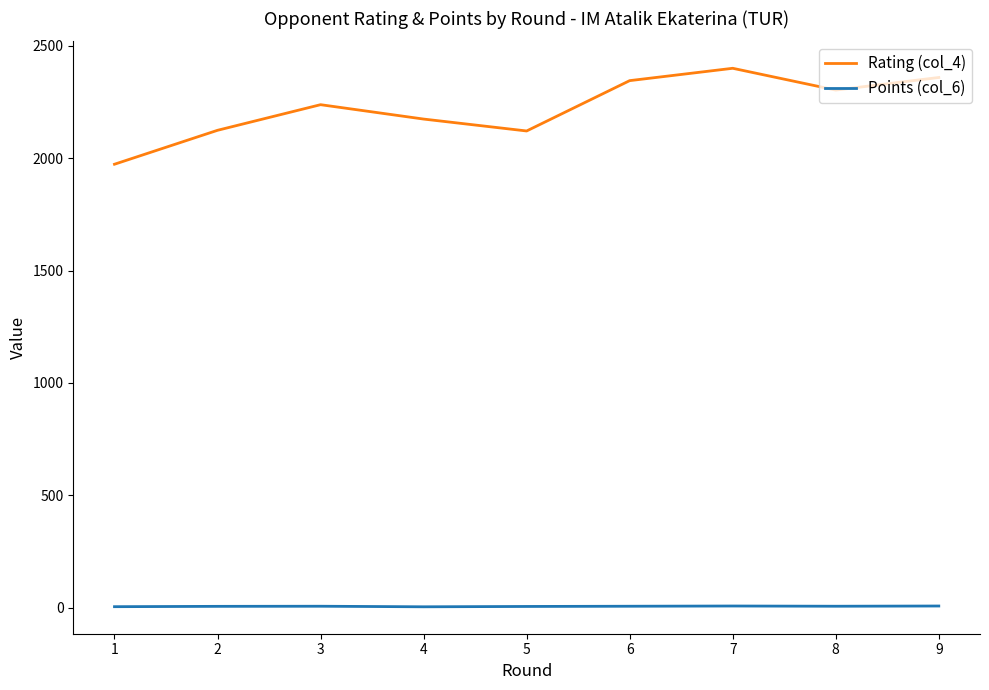

At which label is Rating (col_4) closest to 2186?

4